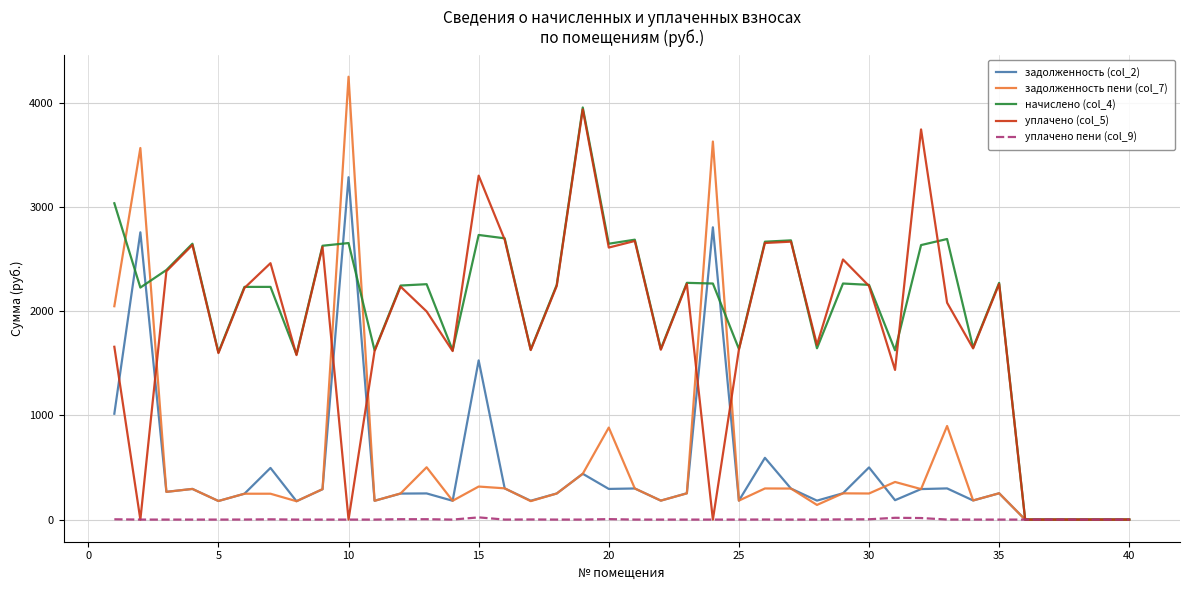

How many values in the задолженность (col_2) series are below 252?

19